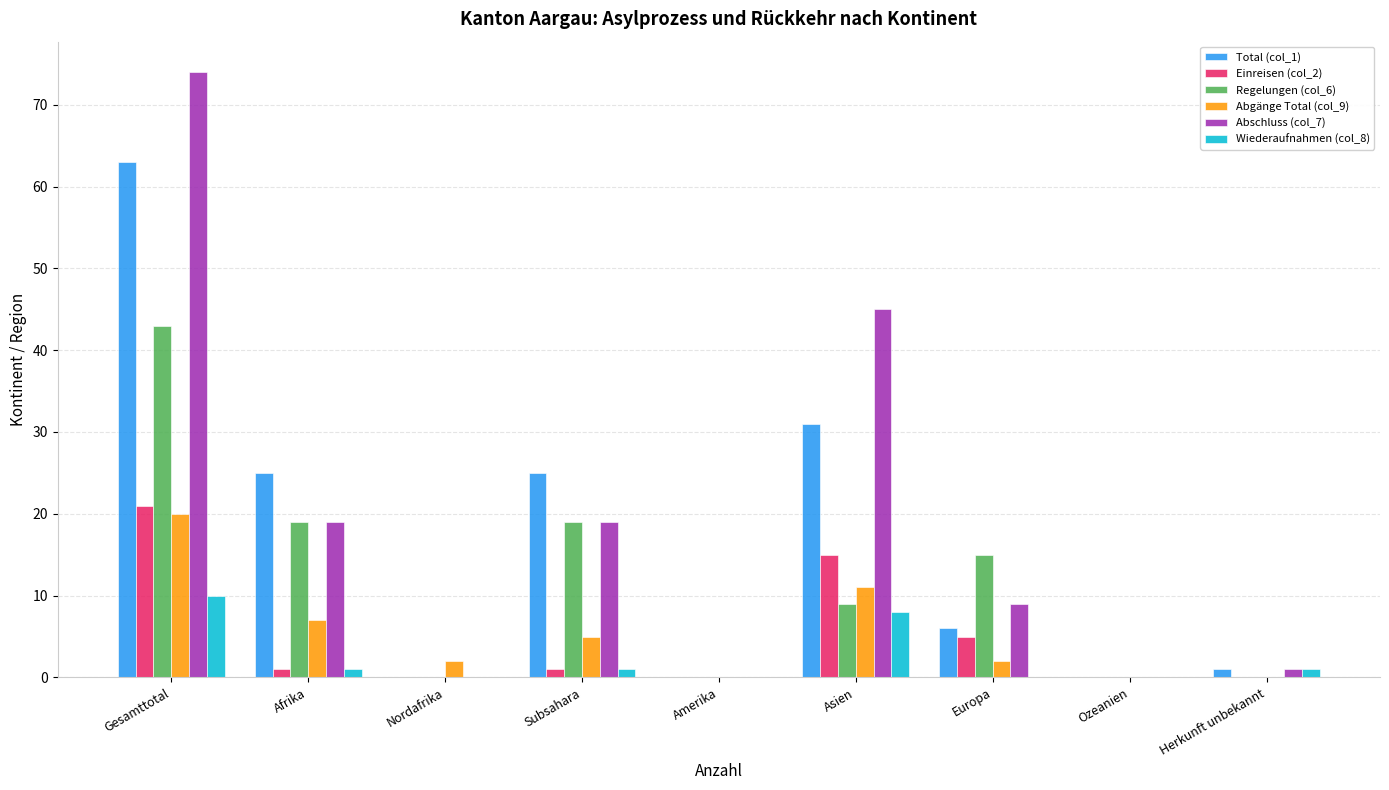

What is the average value of the Total (col_1) series?

17